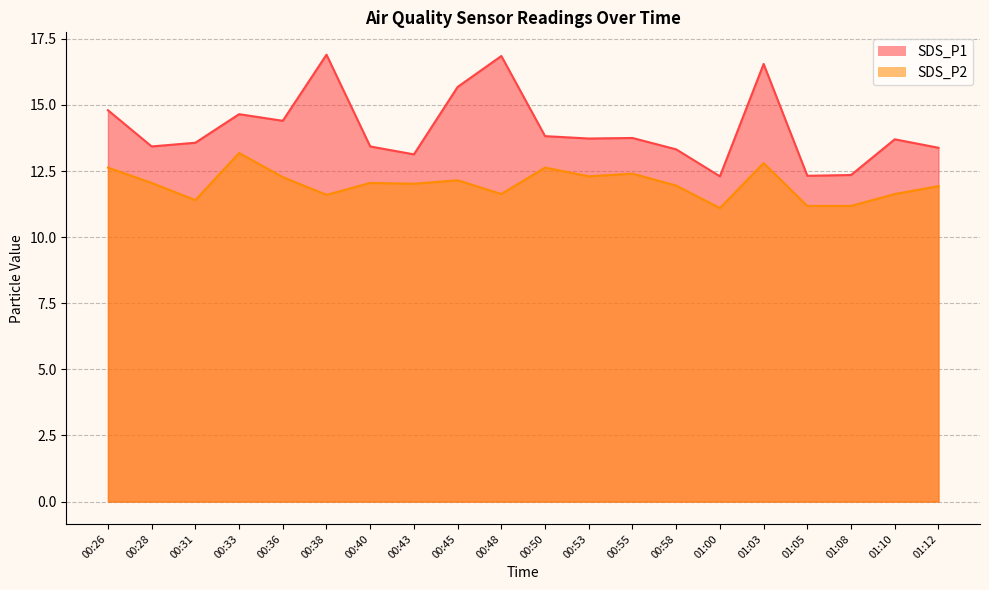

Rank the series at 00:31 from lowest to highest value.

SDS_P2, SDS_P1